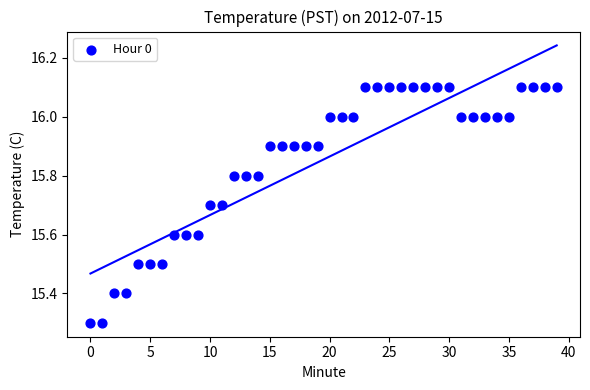

What is the range of Y values (max minus min)?

0.8